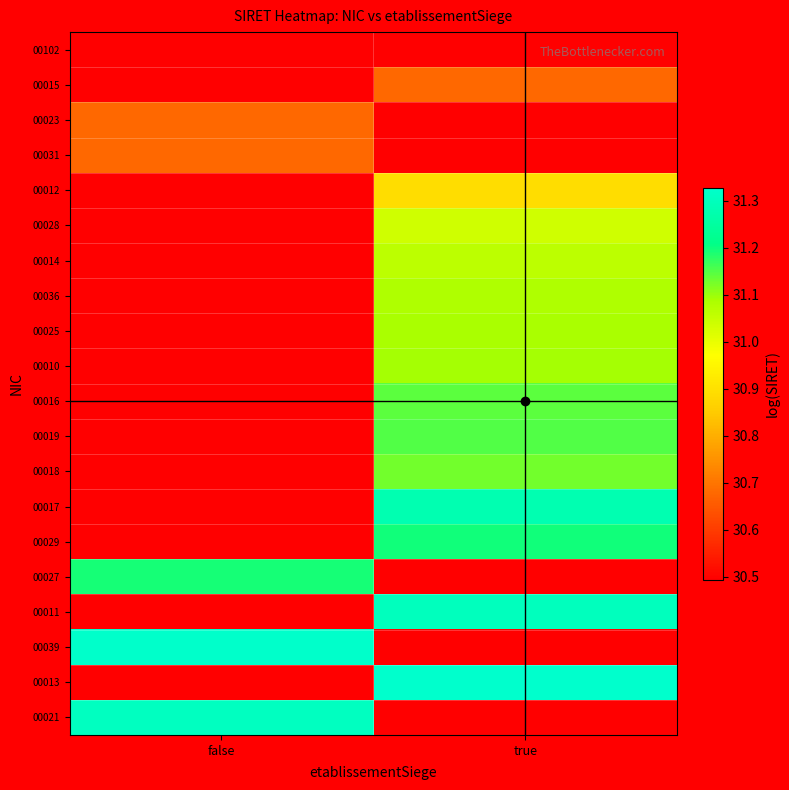

True or false: 00017 has a value of 51.2 at true.

False